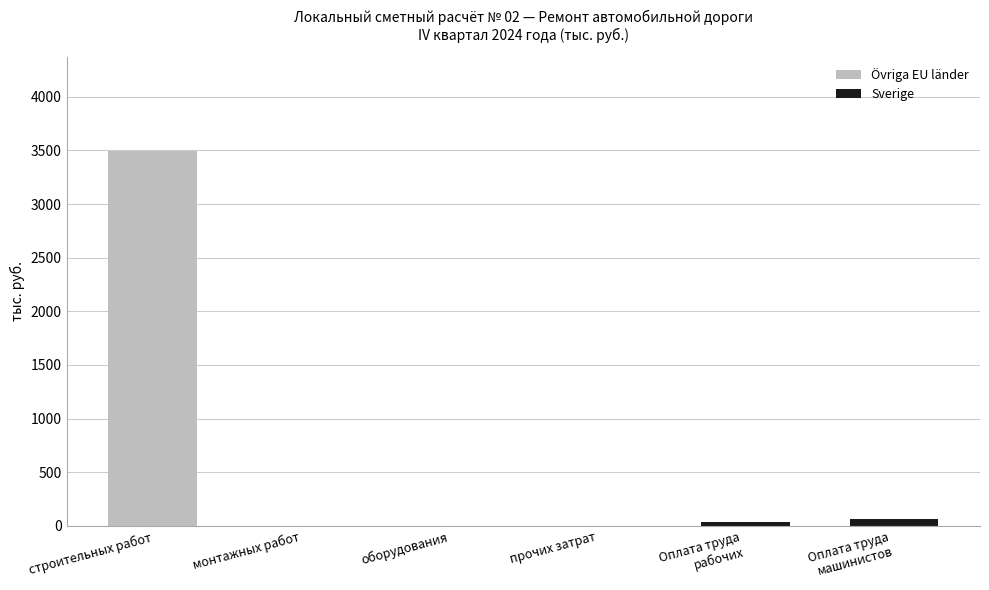

What is the sum of all Övriga EU länder values?

3493.0